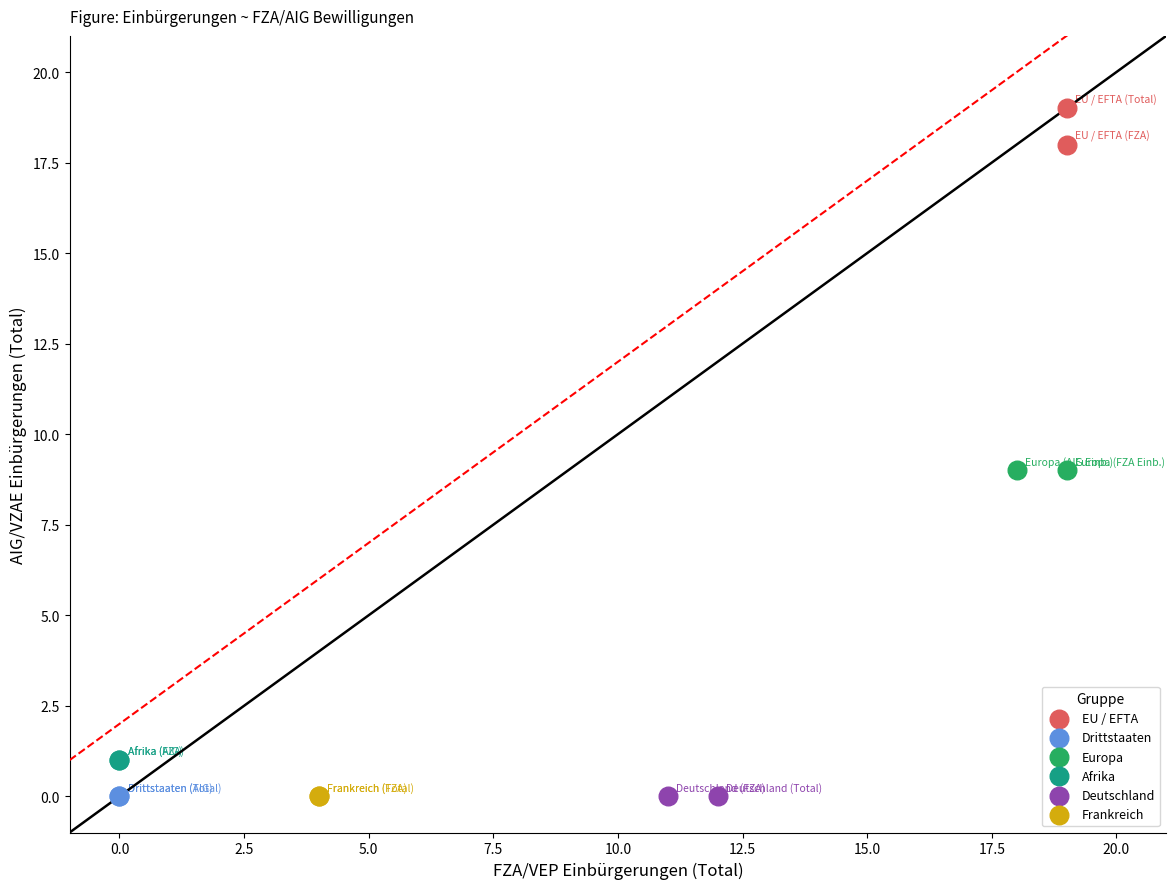

What are all the series names shown in the legend?

EU / EFTA, Drittstaaten, Europa, Afrika, Deutschland, Frankreich